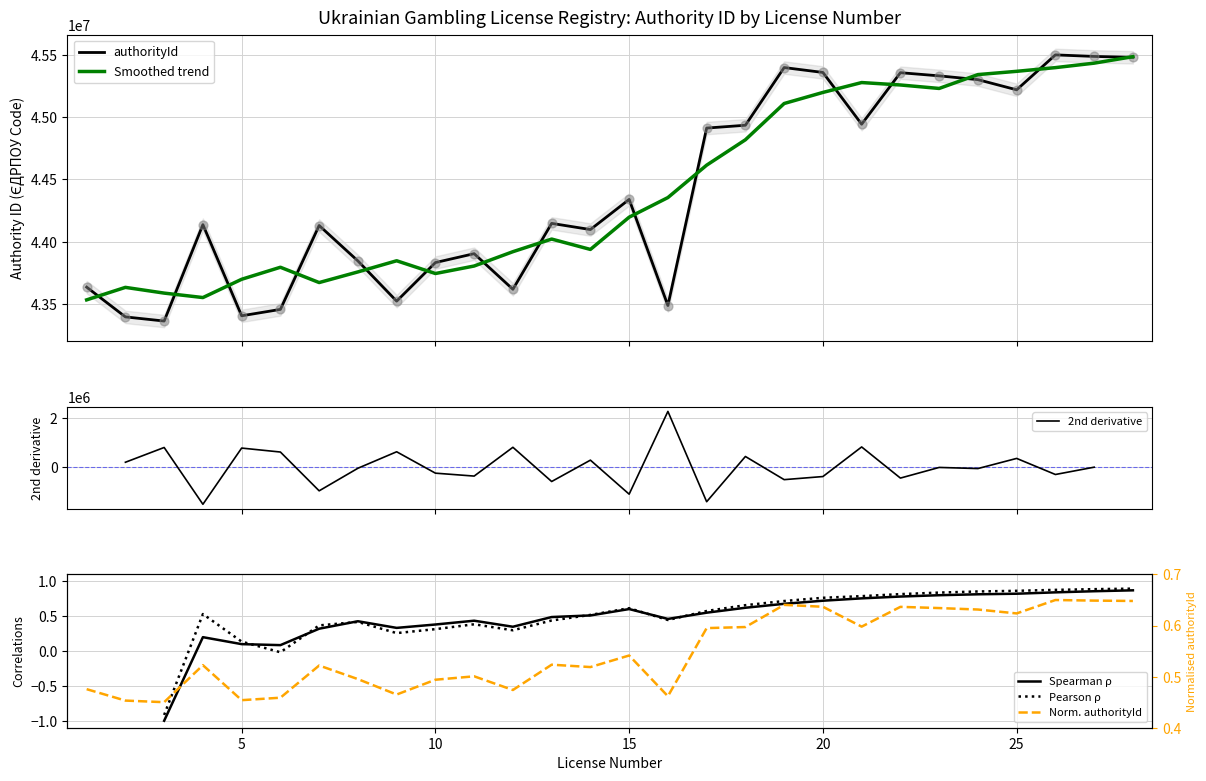

Between 17 and 16, which is larger?

17